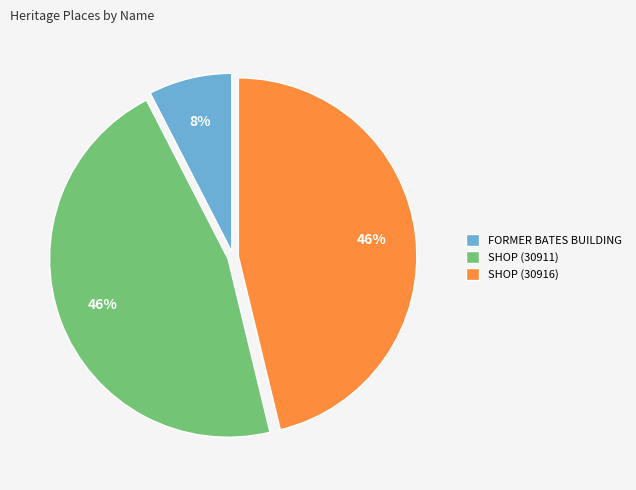

Combined, do FORMER BATES BUILDING and SHOP (30916) account for over 50%?

Yes